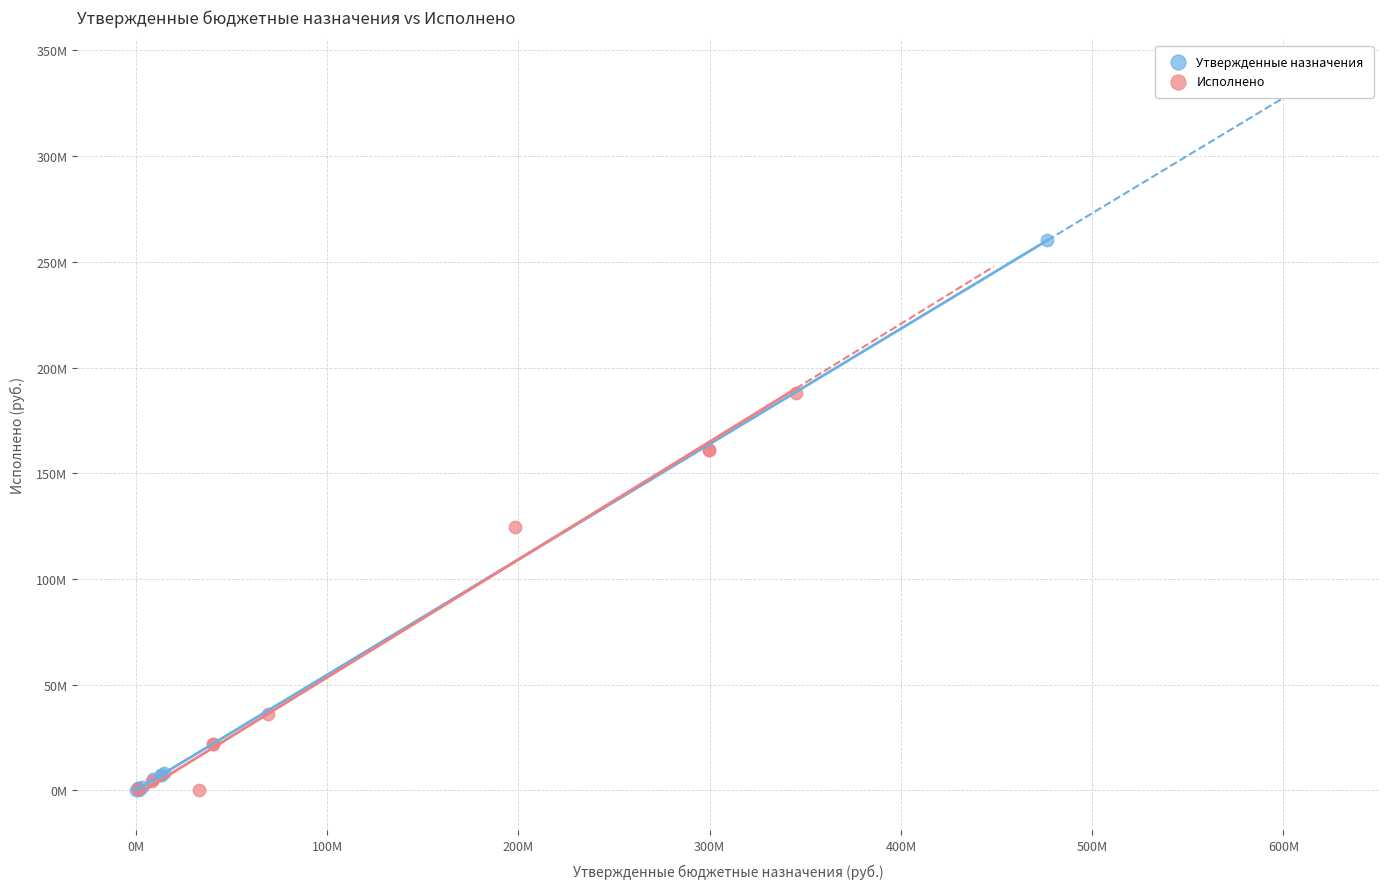

What are all the series names shown in the legend?

Утвержденные назначения, Исполнено